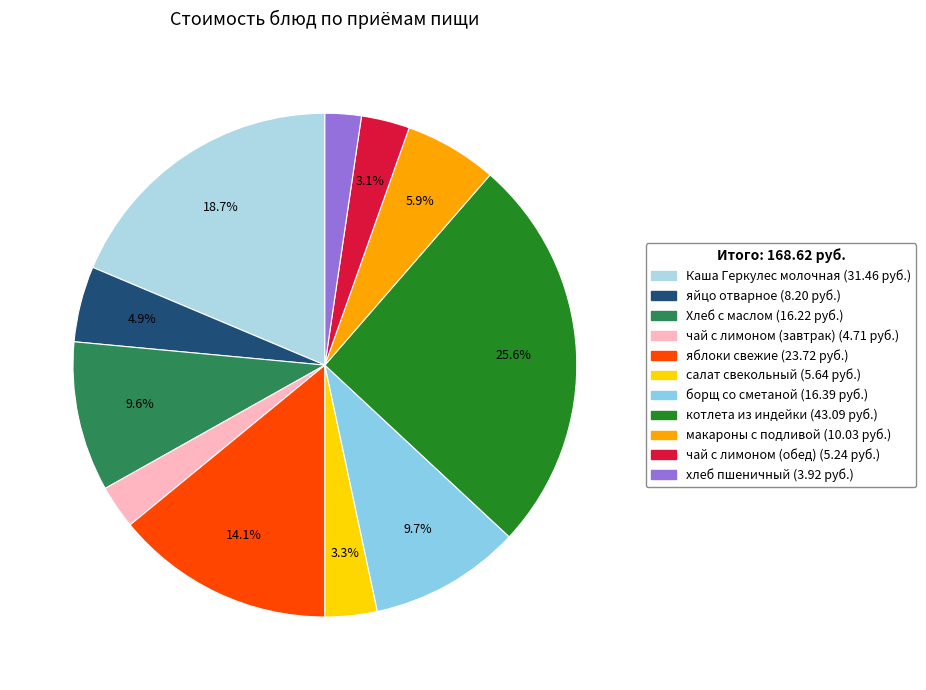

To the nearest percent, what is the combined percentage of макароны с подливой and чай с лимоном (завтрак)?

9%